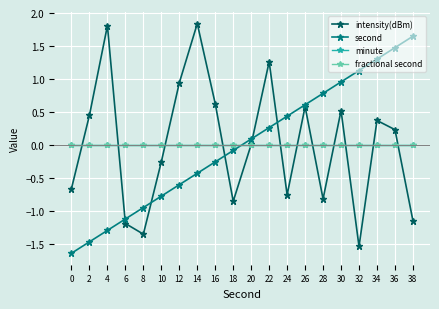

What is the spread (max minus min) of values at 32?

2.7